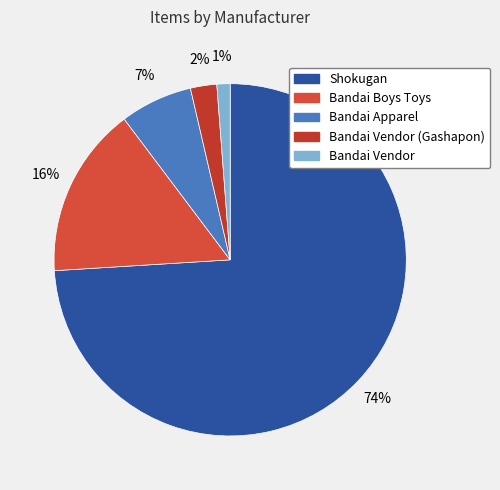

To the nearest percent, what is the difference between the largest and smallest slice percentages?

73%